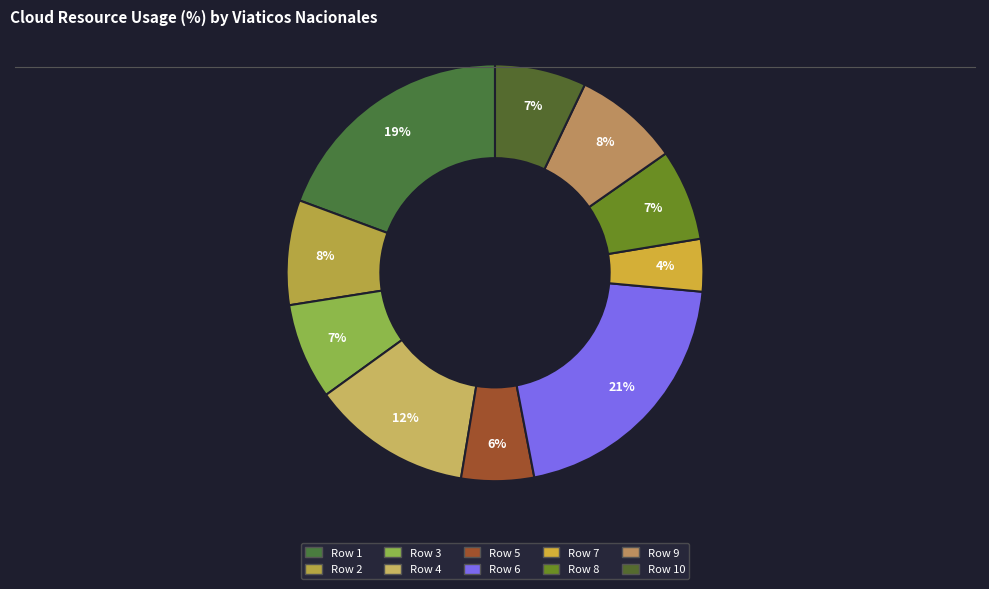

How many segments does this pie chart have?

10